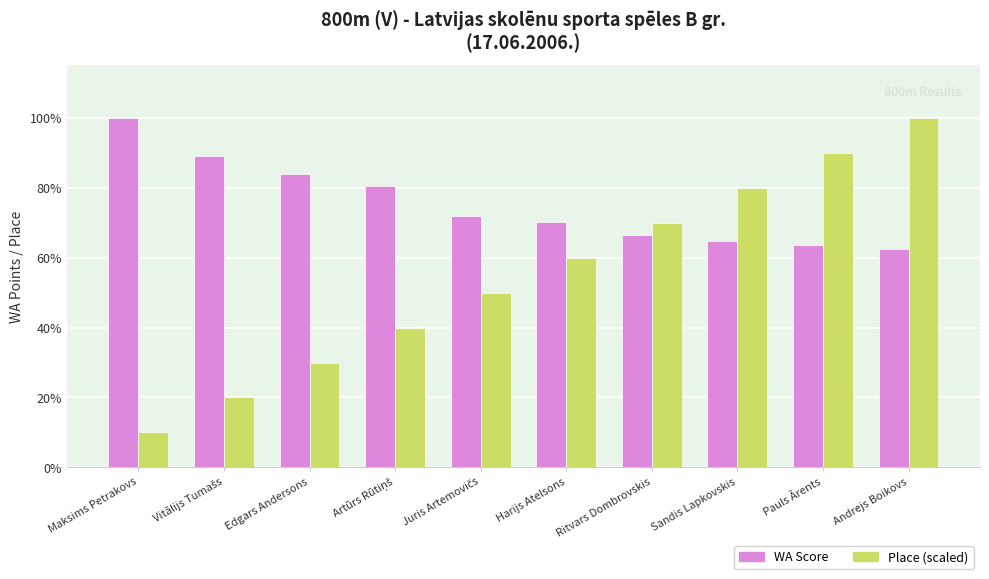

The value of WA Score at Artūrs Rūtiņš is 528.0. True or false?

True